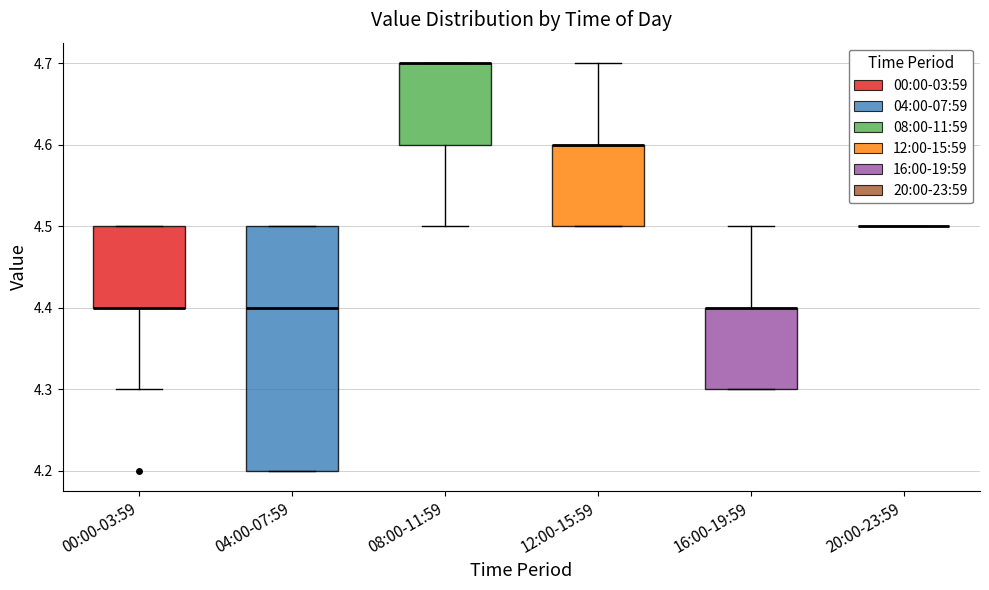

Reading left to right, read every box against the y-axis: the position of its median line, the range the box covers, and the ends of its whiskers. The values are not printed on the chart, so give them approximately, as read against the axis.

00:00-03:59: median 4.4 (drawn on the box's lower edge), box 4.4 to 4.5, whiskers 4.3 to 4.5
04:00-07:59: median 4.4, box 4.2 to 4.5, whiskers 4.2 to 4.5
08:00-11:59: median 4.7 (drawn on the box's upper edge), box 4.6 to 4.7, whiskers 4.5 to 4.7
12:00-15:59: median 4.6 (drawn on the box's upper edge), box 4.5 to 4.6, whiskers 4.5 to 4.7
16:00-19:59: median 4.4 (drawn on the box's upper edge), box 4.3 to 4.4, whiskers 4.3 to 4.5
20:00-23:59: box collapsed to a line at 4.5, whiskers 4.5 to 4.5